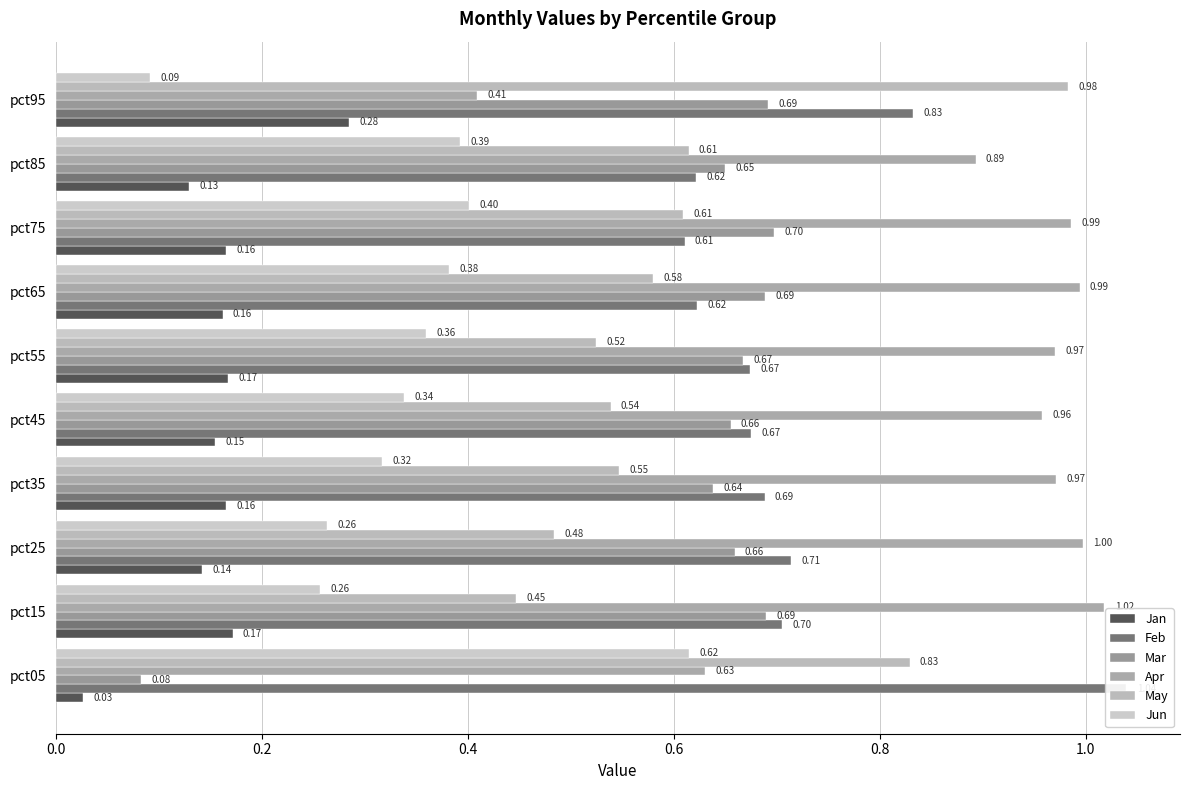

Does the chart contain any negative values?

No